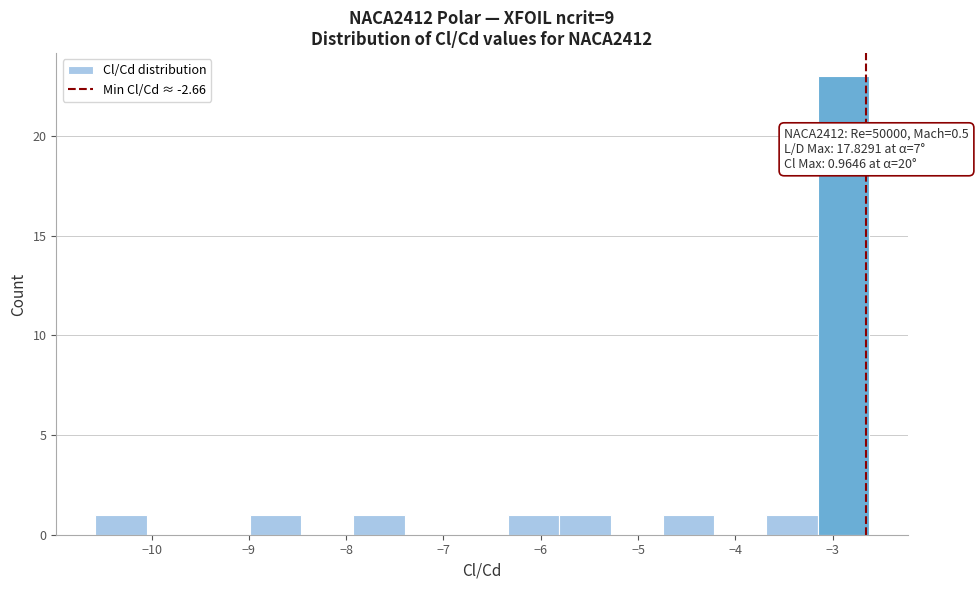

Over which range of the x-axis is the bar tallest?

-3.2 to -2.6